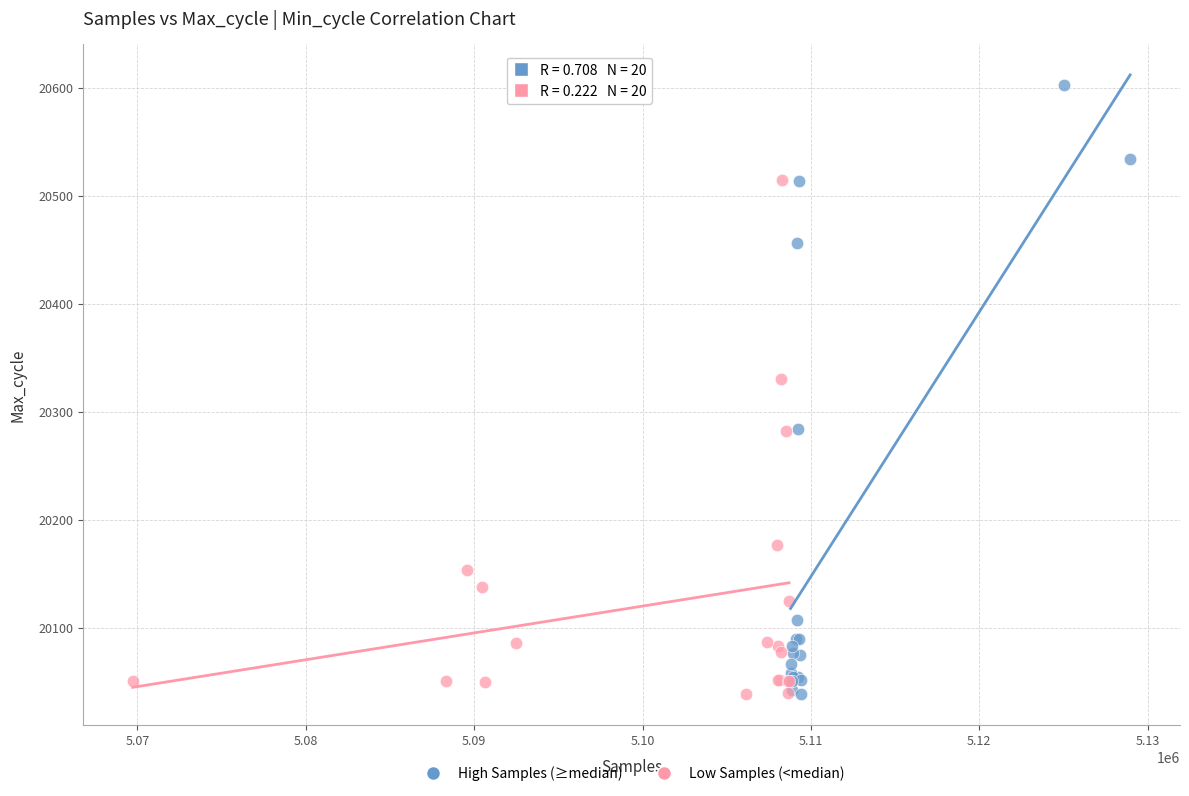

Which series has the widest spread of Y values?

High Samples (≥median)